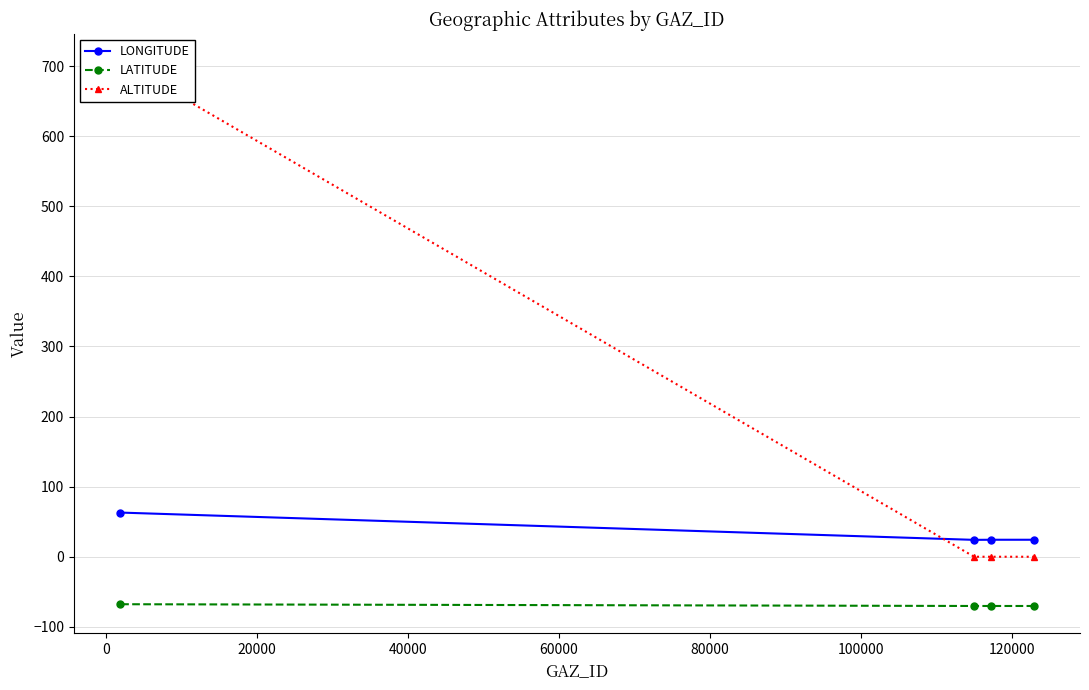

What is the value of the LATITUDE point at the 2nd from the left?

-70.2